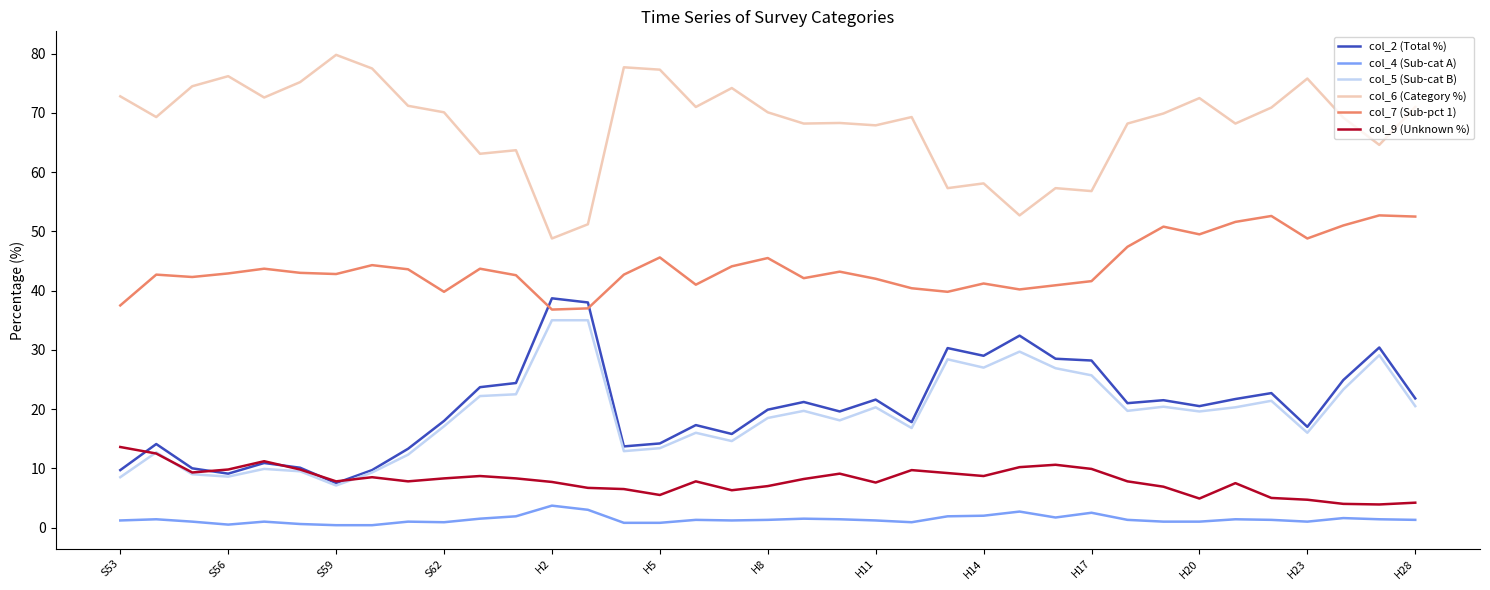

What is the minimum value for col_6 (Category %)?

48.8